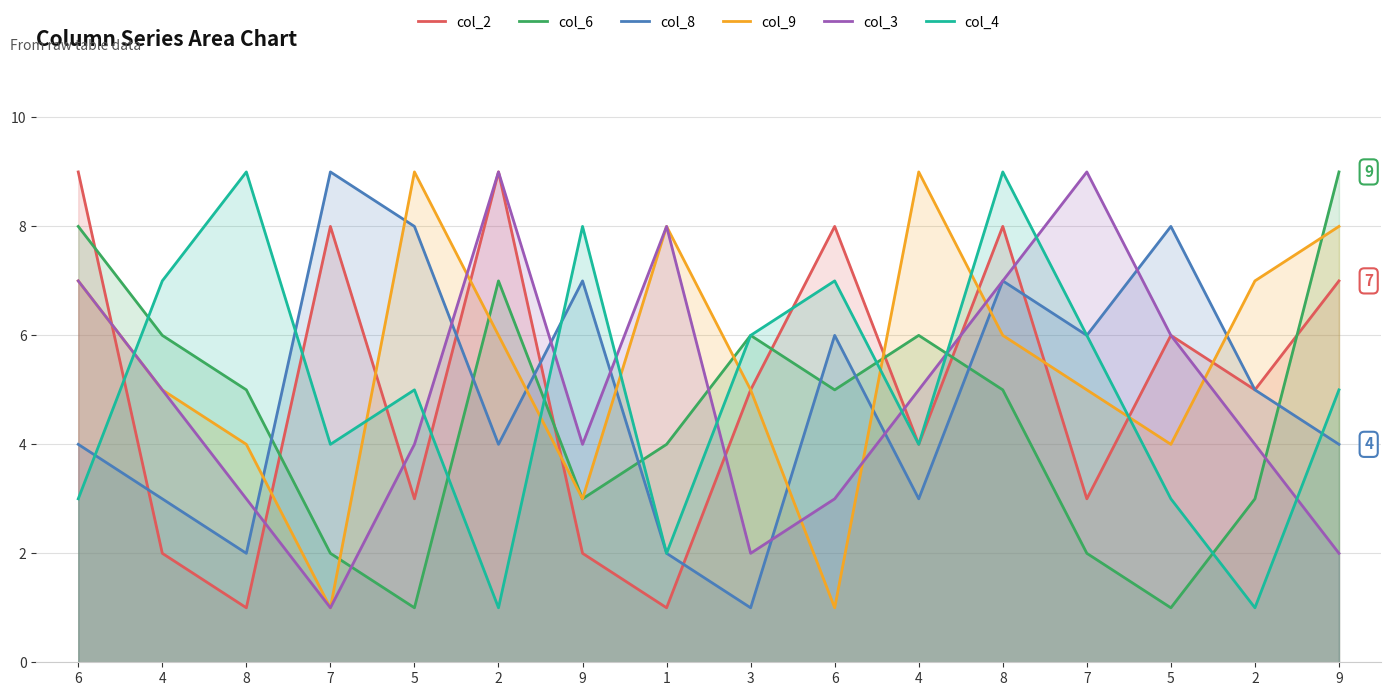

Reading left to right, what are all the values shown in this chart?

col_2: 9	2	1	8	3	9	2	1	5	8	4	8	3	6	5	7
col_6: 8	6	5	2	1	7	3	4	6	5	6	5	2	1	3	9
col_8: 4	3	2	9	8	4	7	2	1	6	3	7	6	8	5	4
col_9: 7	5	4	1	9	6	3	8	5	1	9	6	5	4	7	8
col_3: 7	5	3	1	4	9	4	8	2	3	5	7	9	6	4	2
col_4: 3	7	9	4	5	1	8	2	6	7	4	9	6	3	1	5